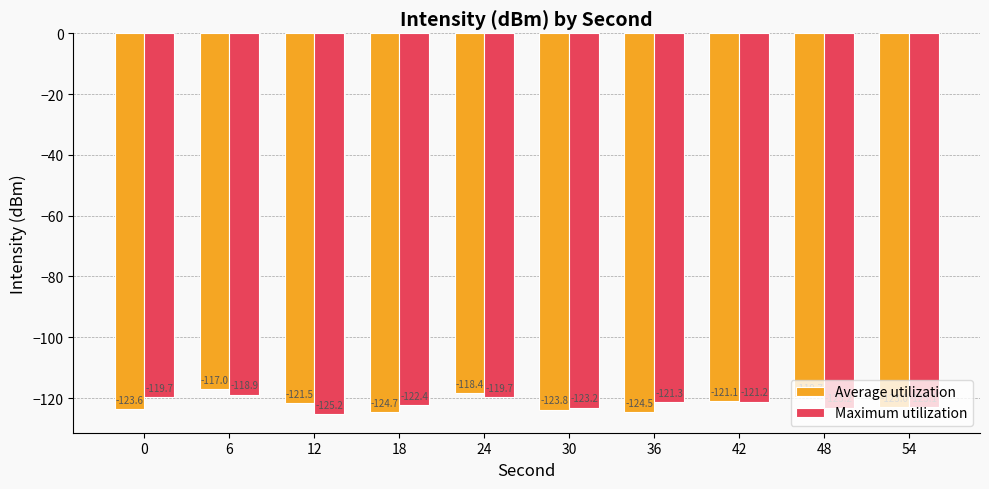

What is the spread (max minus min) of values at 30?

0.6